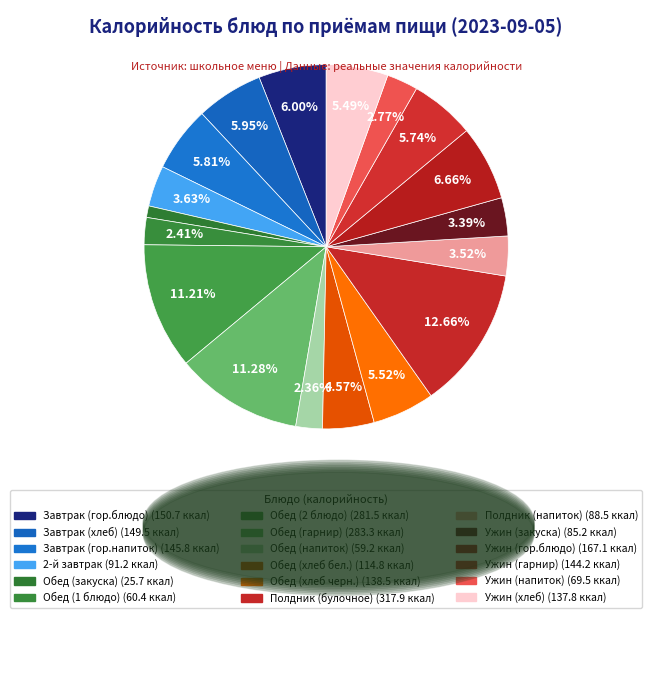

Which has a higher value, Обед (закуска) or Ужин (напиток)?

Ужин (напиток)